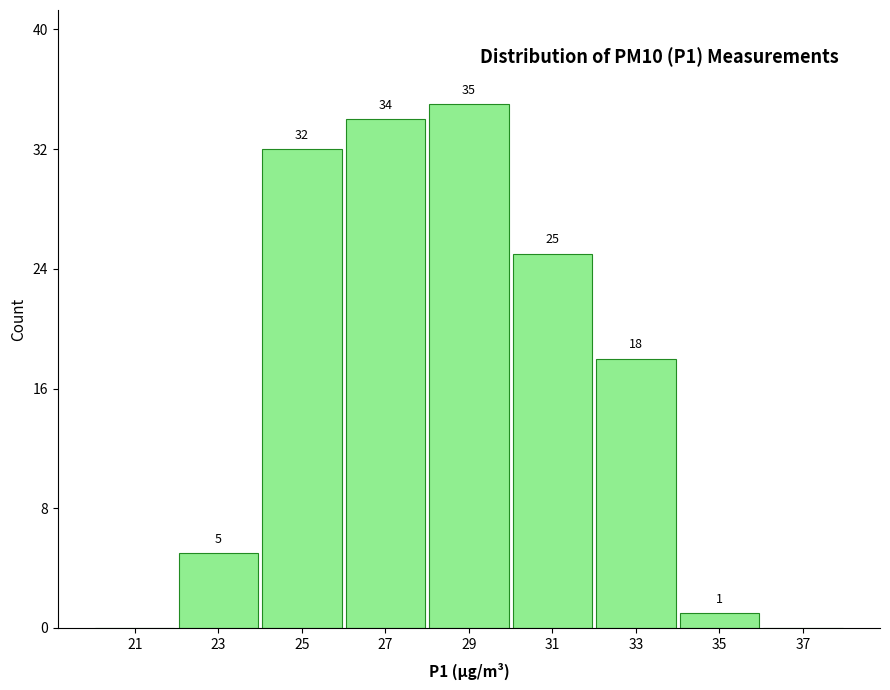

Which range on the x-axis has the tallest bar?

28 to 30